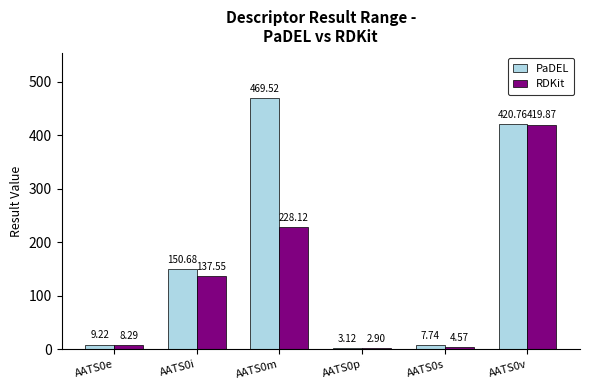

What is the difference between the RDKit values at AATS0v and AATS0e?

411.6